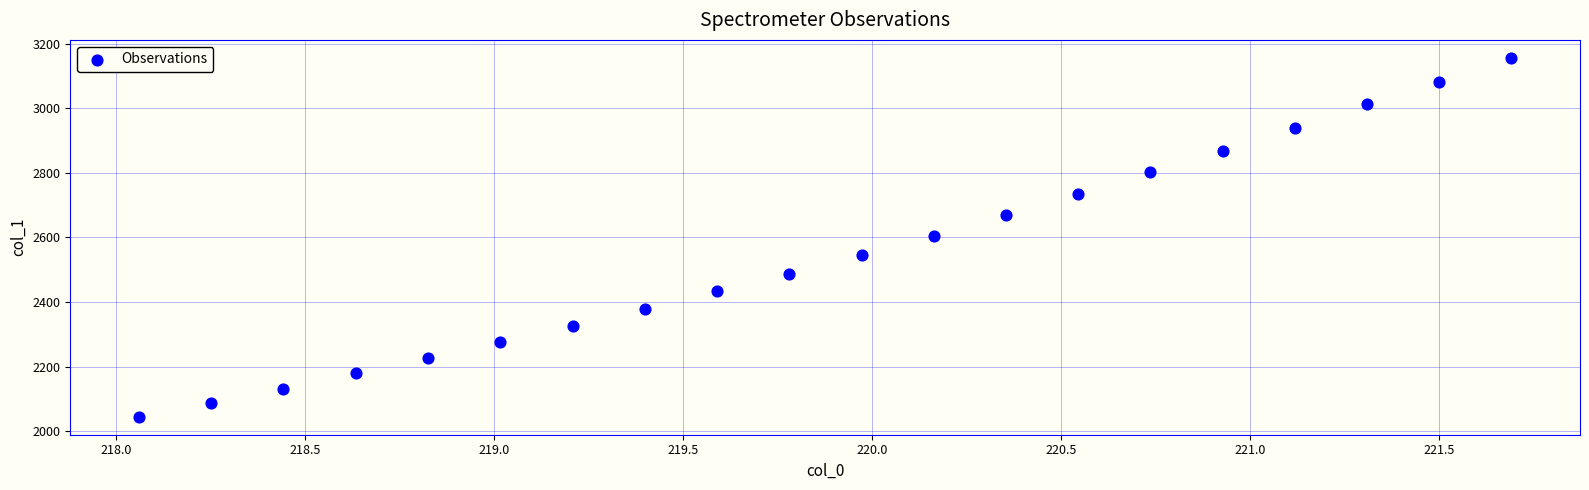

What is the range of X values (max minus min)?

3.6